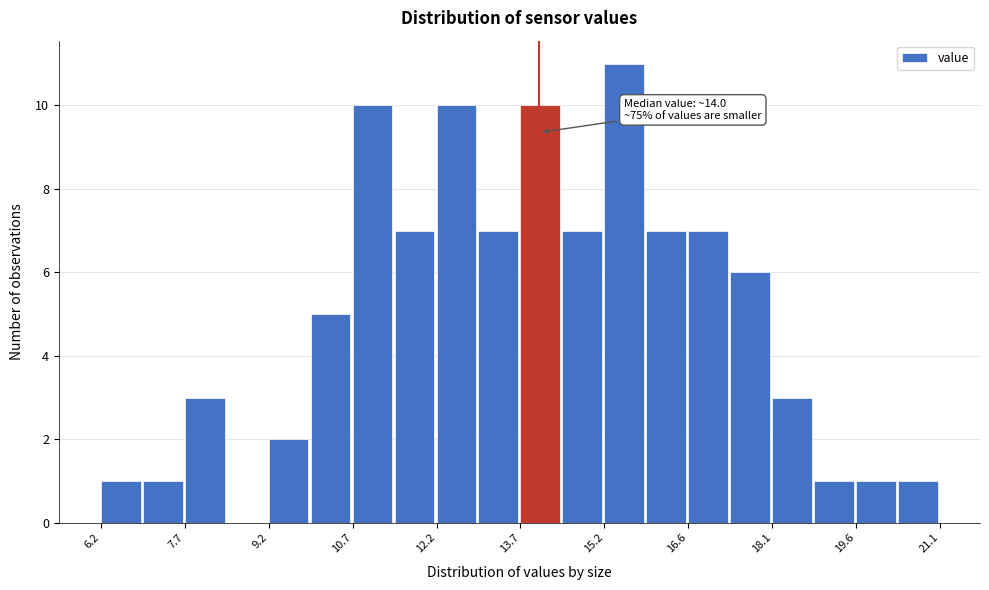

Around what value on the x-axis is the tallest bar? Give the approximate position of its centre, as read against the axis.

15.6